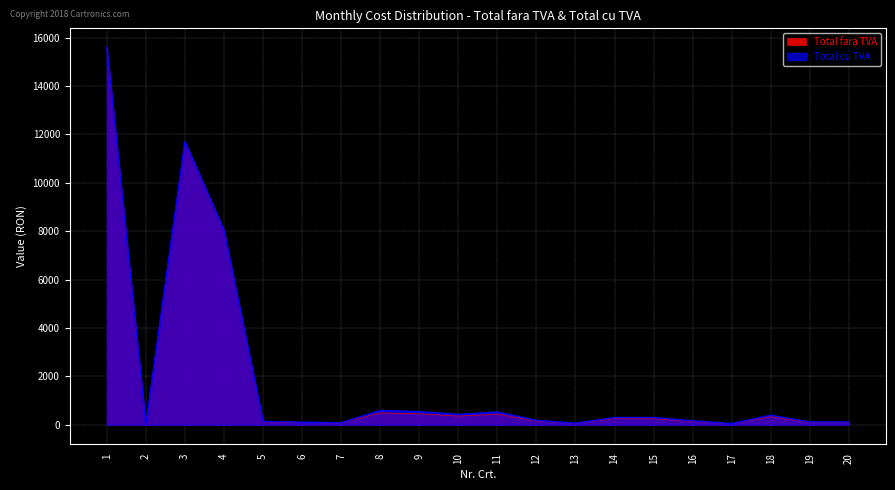

At 15, list the series in order from smallest to largest.

Total fara TVA, Total cu TVA